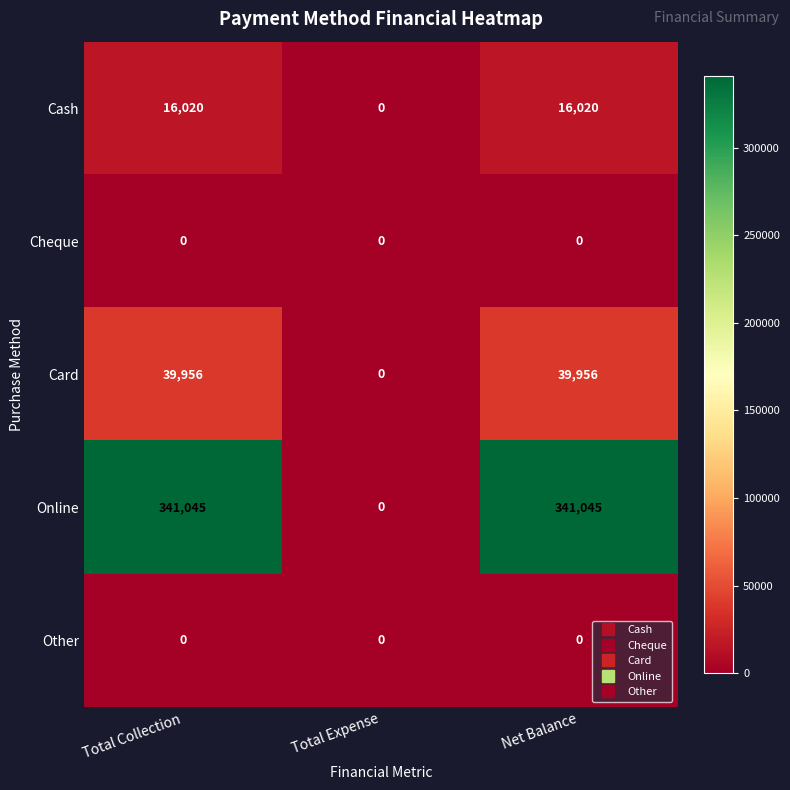

What is the maximum value shown in the chart?

341045